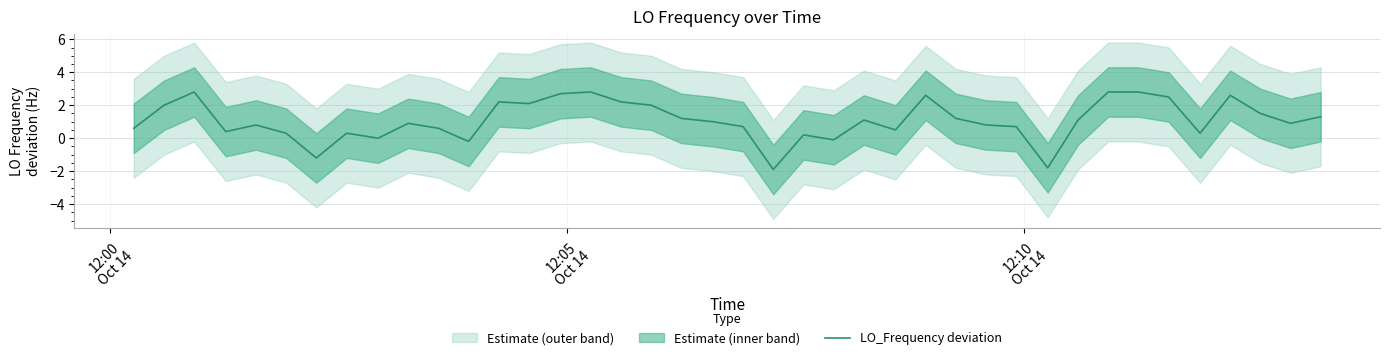

How many values are below zero?

5